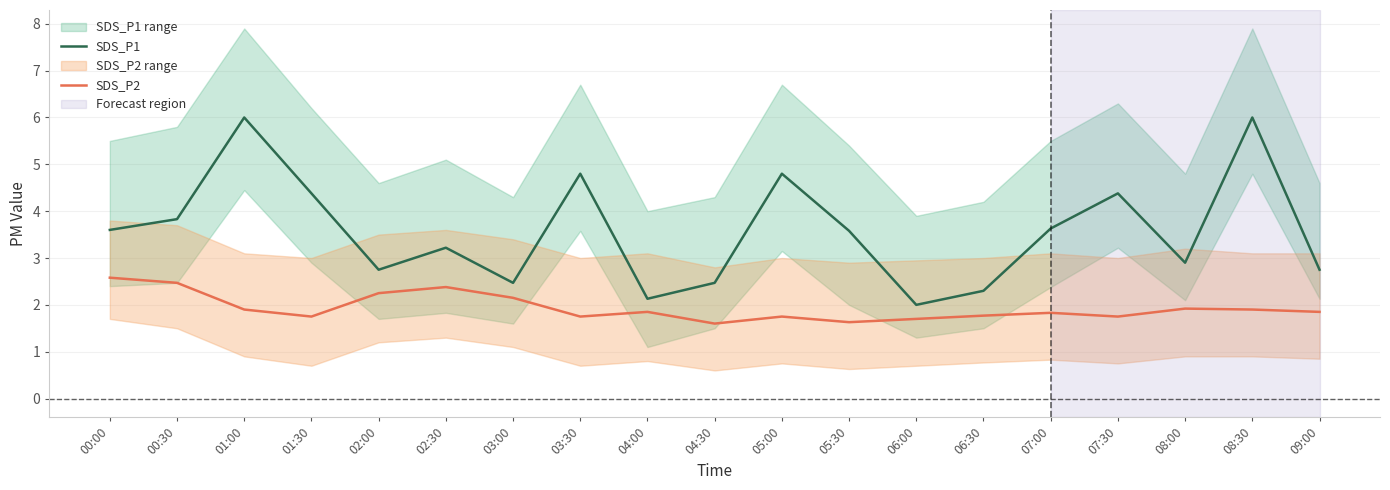

Is this an area chart (filled region under the line)?

No